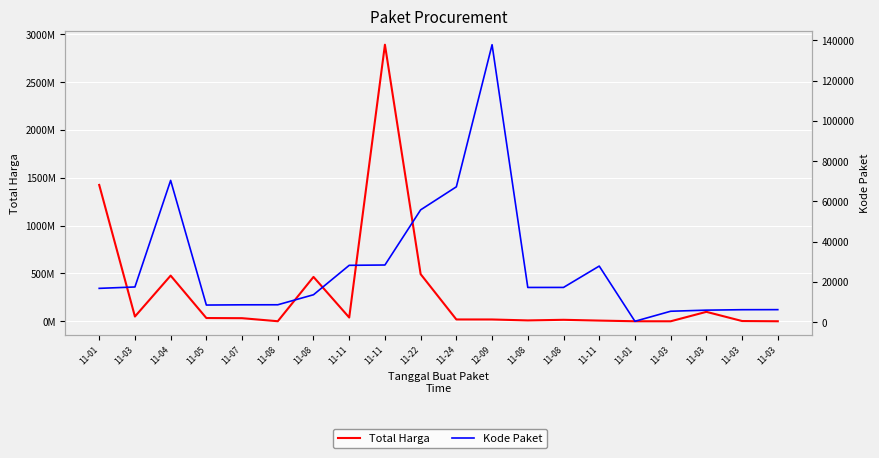

Is it true that Kode Paket equals 4607 at 11-08?

False